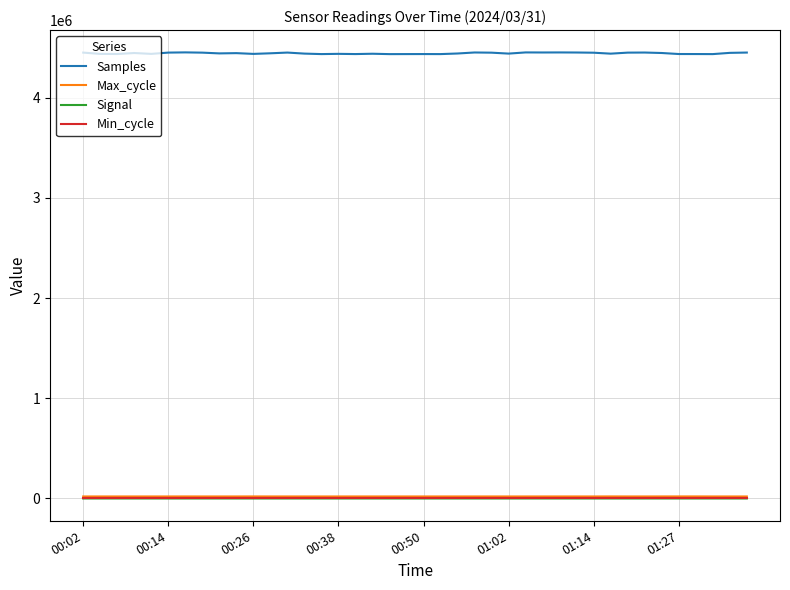

Which series has the largest total across all categories?

Samples